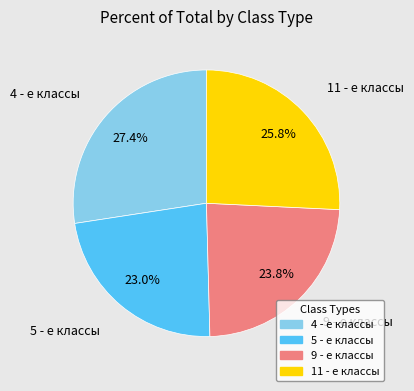

What percentage is the 4 - е классы slice, to the nearest percent?

27%